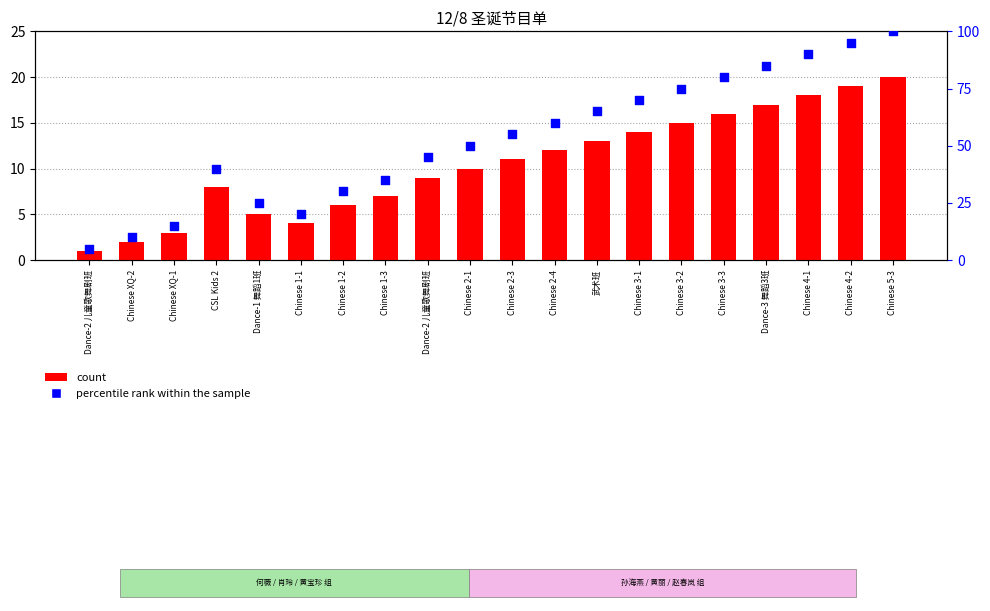

Is the value of count at 武术班 greater than the value of percentile rank within the sample at Chinese 2-3?

No